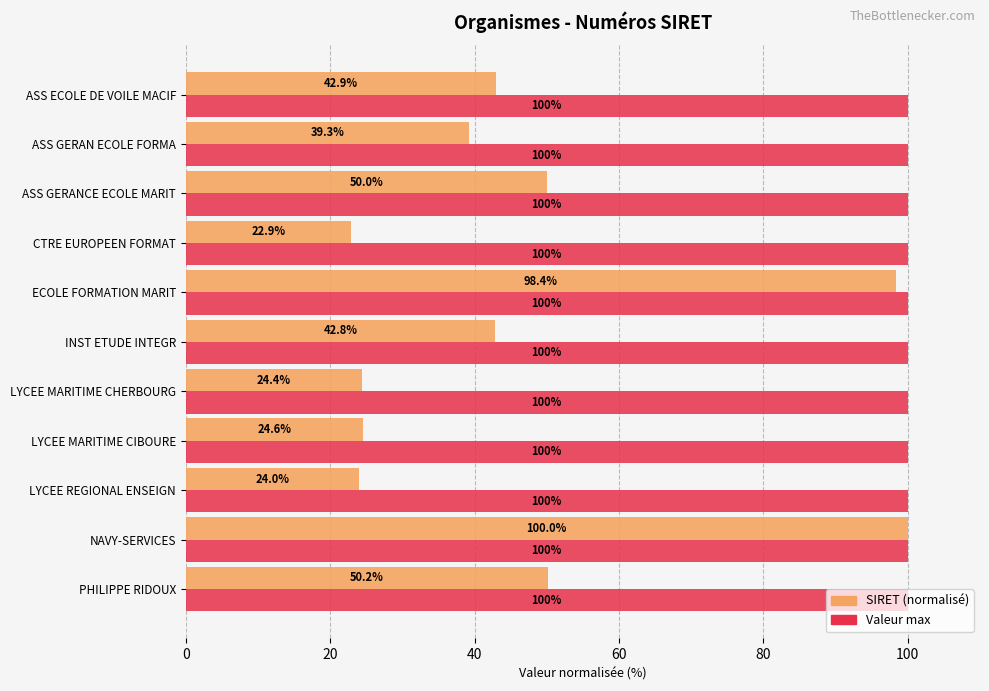

What is the spread (max minus min) of values at ASS GERANCE ECOLE MARIT?

50.0